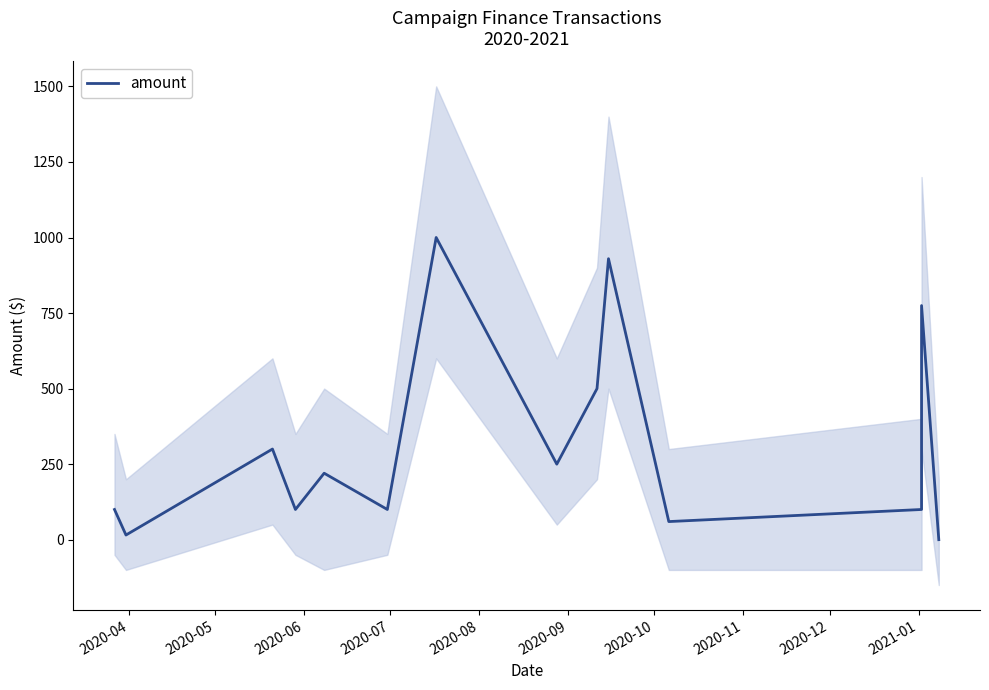

True or false: the data has more than 2 interior local peaks.

True